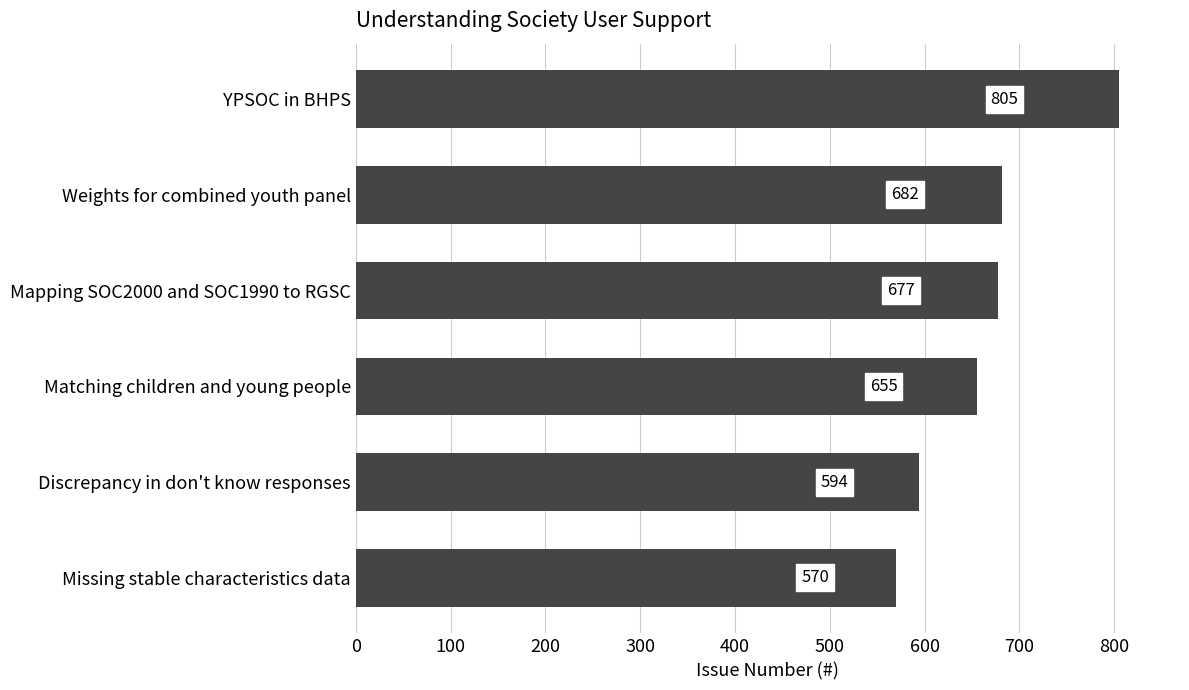

What is the difference between the maximum and minimum values?

235